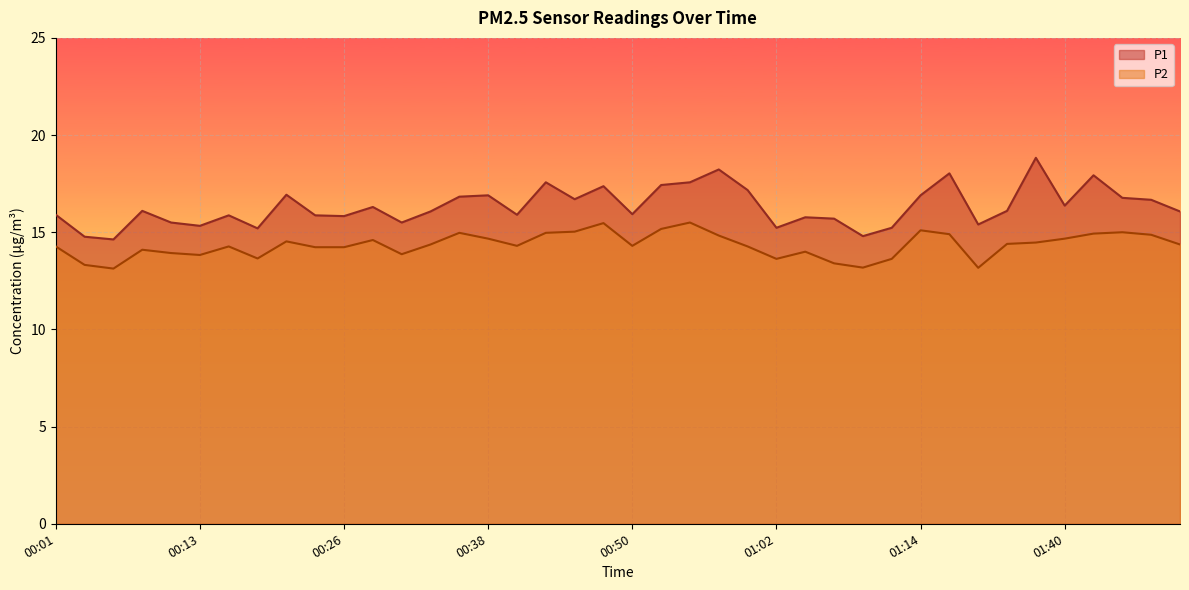

What is the sum of all P2 values?

573.5